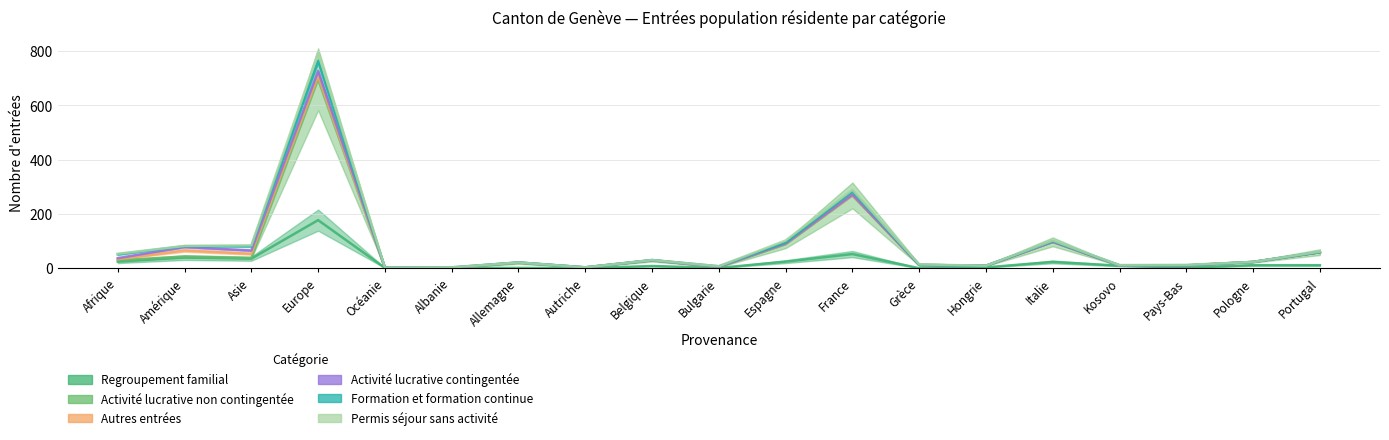

Reading left to right, list all the values displayed in this chart.

Regroupement familial: 24	39	35	177	1	1	1	0	8	1	24	52	0	3	23	9	2	11	11
Activité lucrative non contingentée: 29	43	37	696	1	1	20	2	29	4	88	268	12	9	97	9	10	23	59
Autres entrées: 33	65	53	708	1	1	20	3	29	5	90	269	12	9	97	10	10	23	59
Activité lucrative contingentée: 37	78	65	726	2	2	21	3	29	5	91	271	12	9	97	10	10	23	59
Formation et formation continue: 51	81	81	763	2	3	21	3	30	7	94	283	12	9	99	11	11	23	59
Permis séjour sans activité: 53	82	84	794	2	3	21	3	30	7	102	289	14	9	102	11	12	23	61